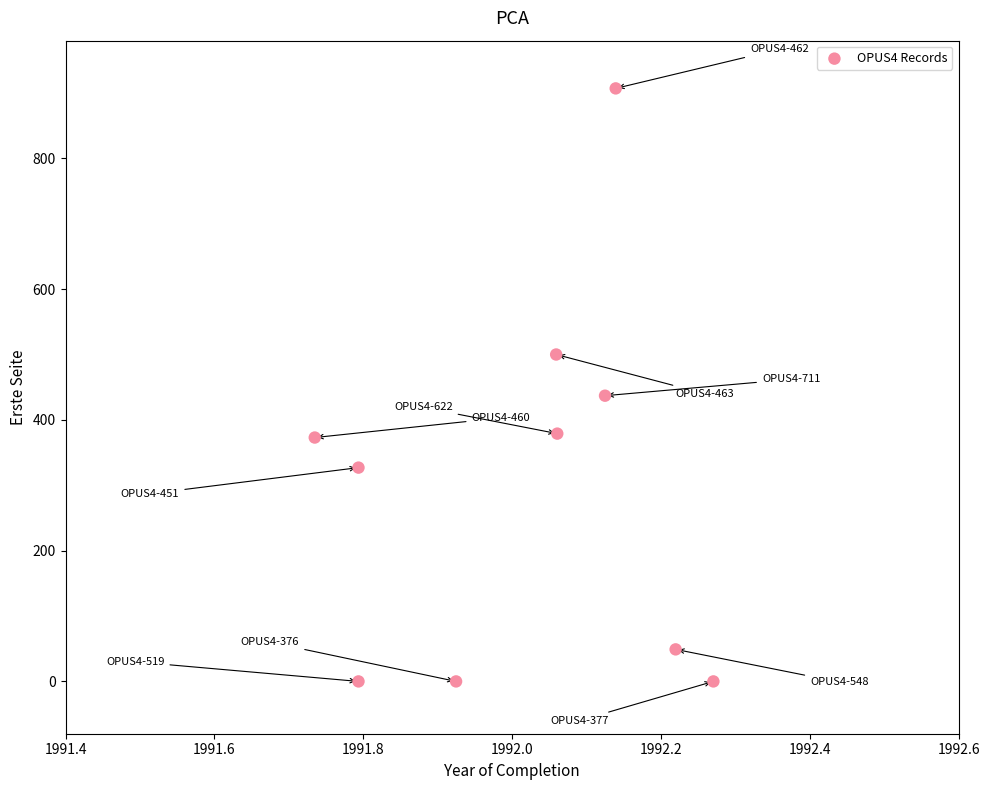

What is the range of Y values (max minus min)?

907